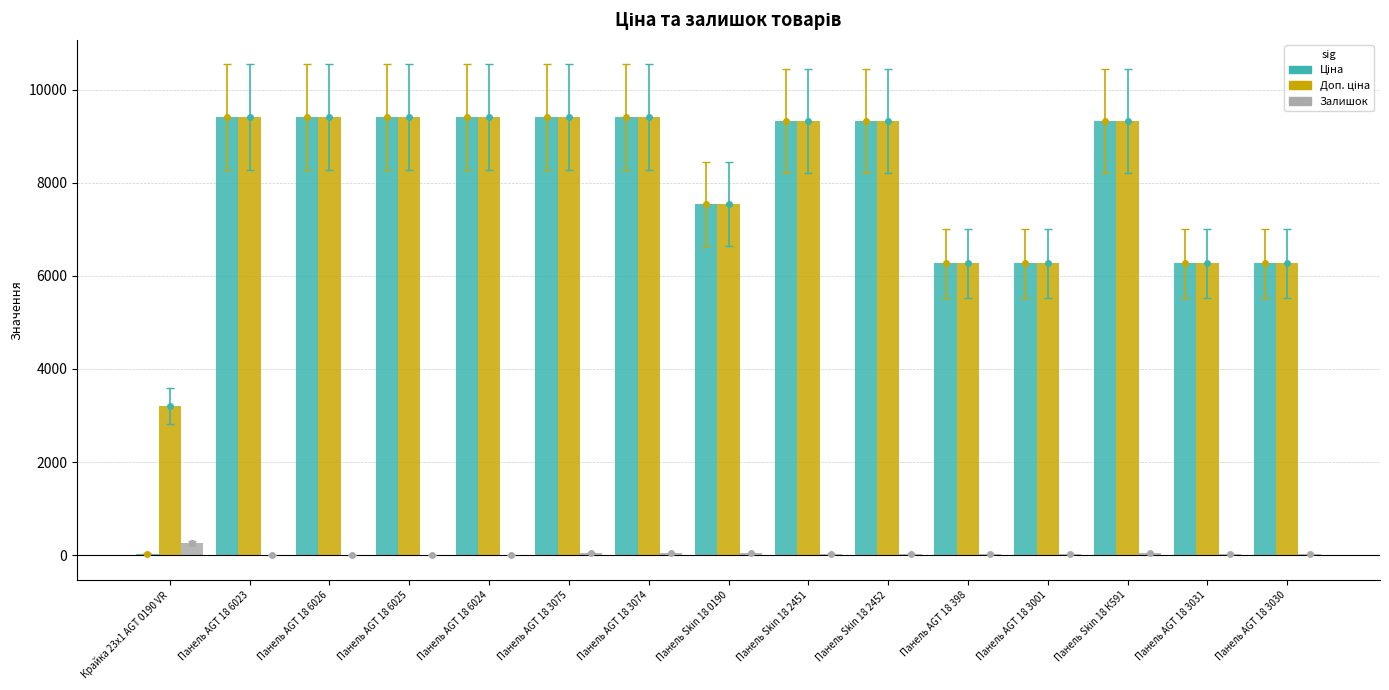

Is it true that Залишок equals 34.0 at Панель Skin 18 К591?

True